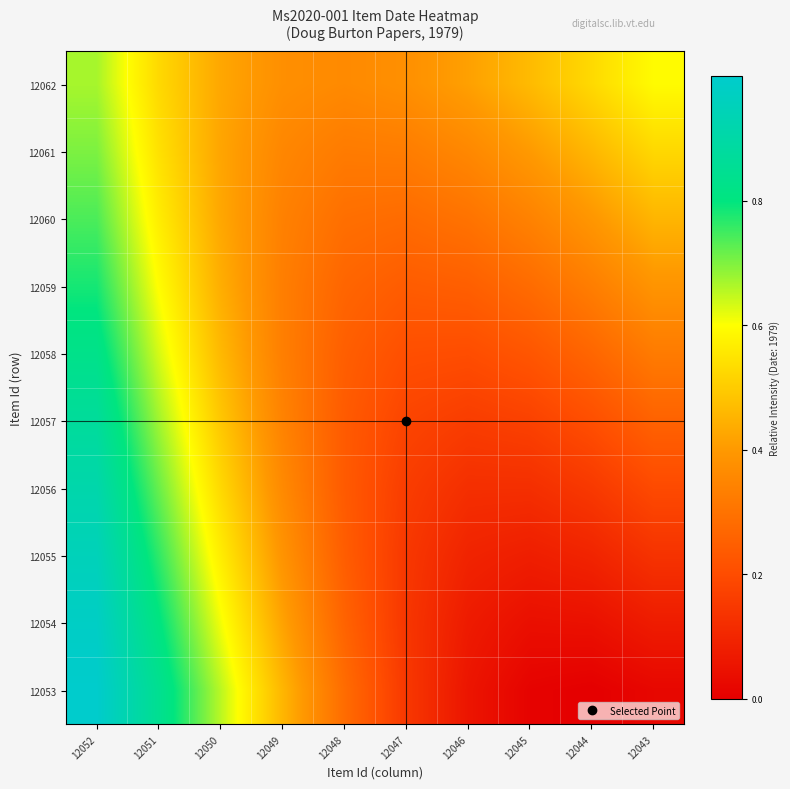

At how many categories does at least one series exceed 0?

10